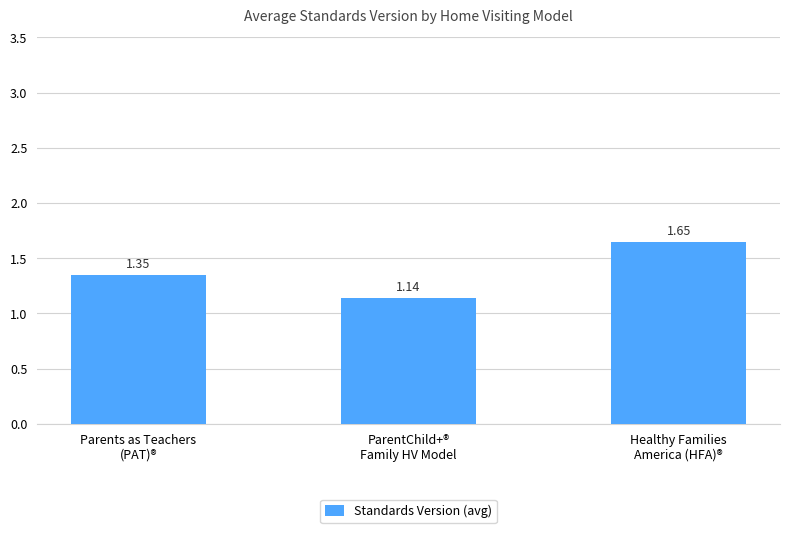

What is the sum of all values?

4.1